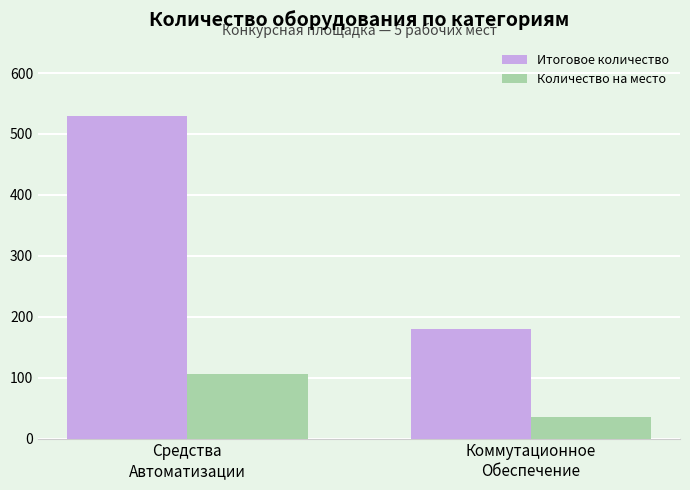

List the labels in order of Количество на место value, smallest first.

Коммутационное
Обеспечение, Средства
Автоматизации